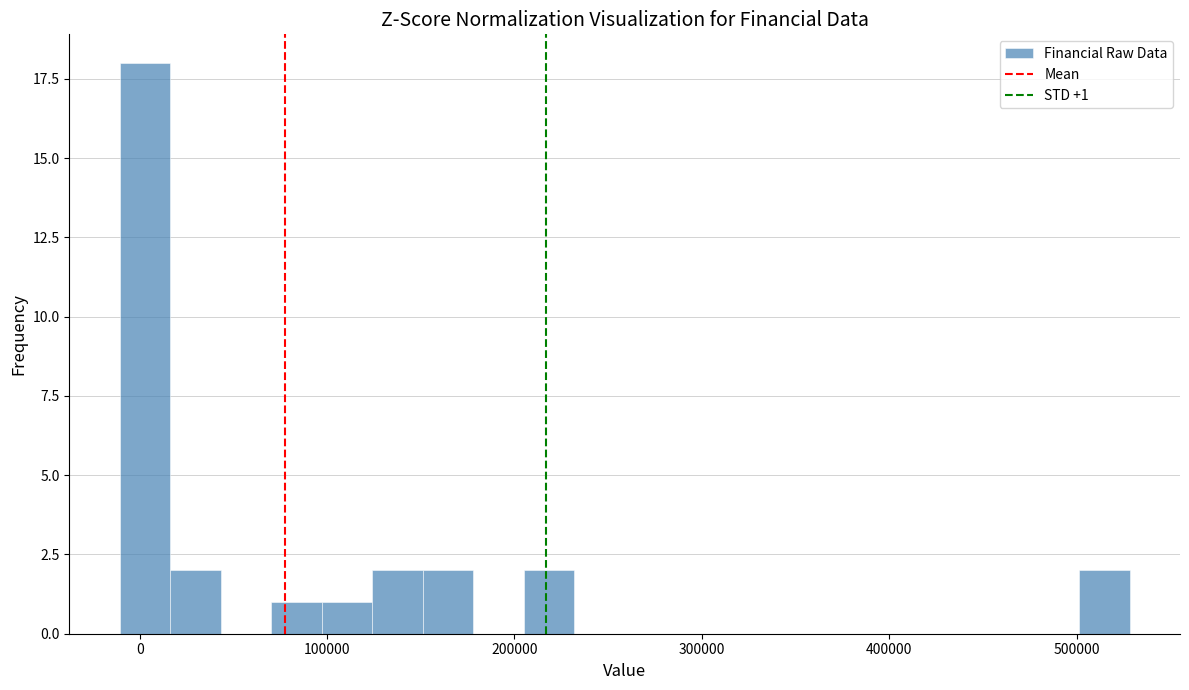

Read against the x-axis, roughly where is the centre of the tallest bar?

0